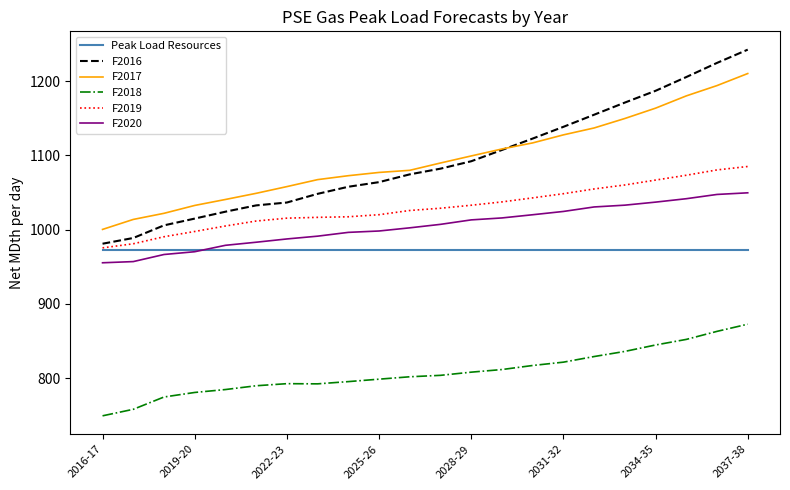

True or false: F2017 and F2019 intersect in this chart.

False